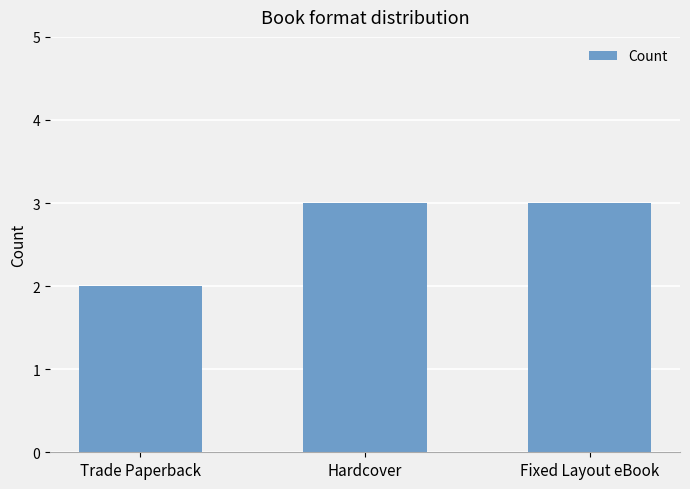

Are the bars horizontal?

No